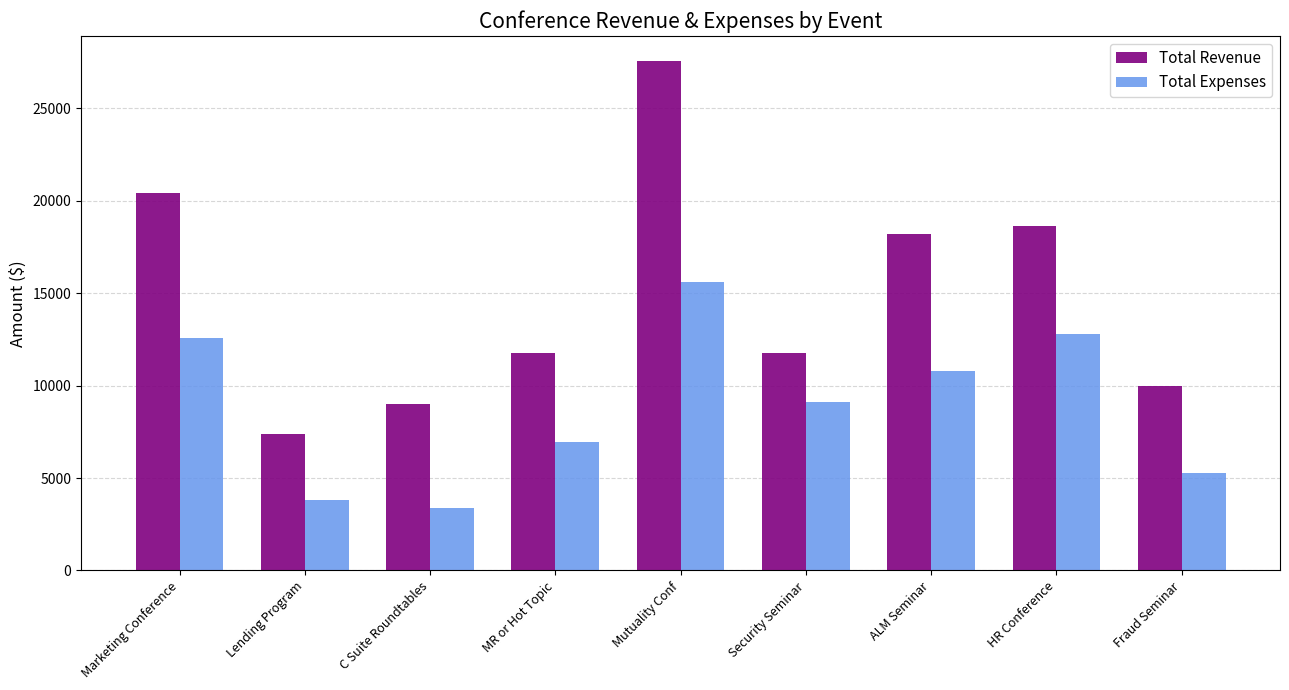

At how many categories does at least one series exceed 8460?

8